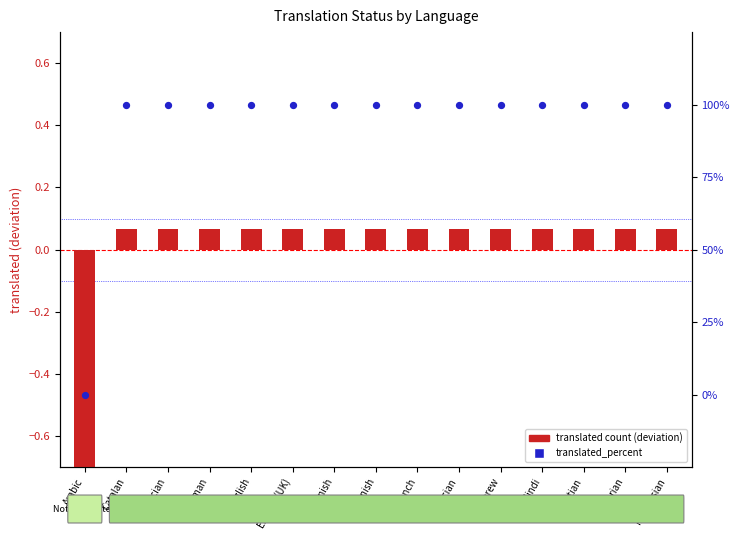

What is the total value across all series at Catalan?

100.1